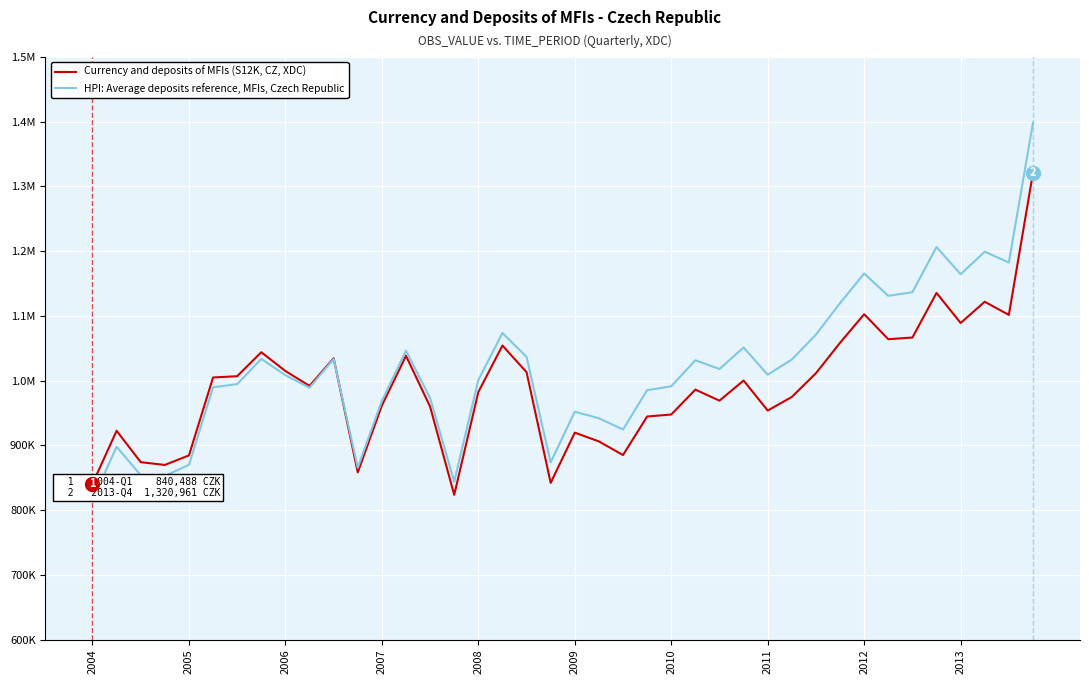

What are all the series names shown in the legend?

Currency and deposits of MFIs (S12K, CZ, XDC), HPI: Average deposits reference, MFIs, Czech Republic